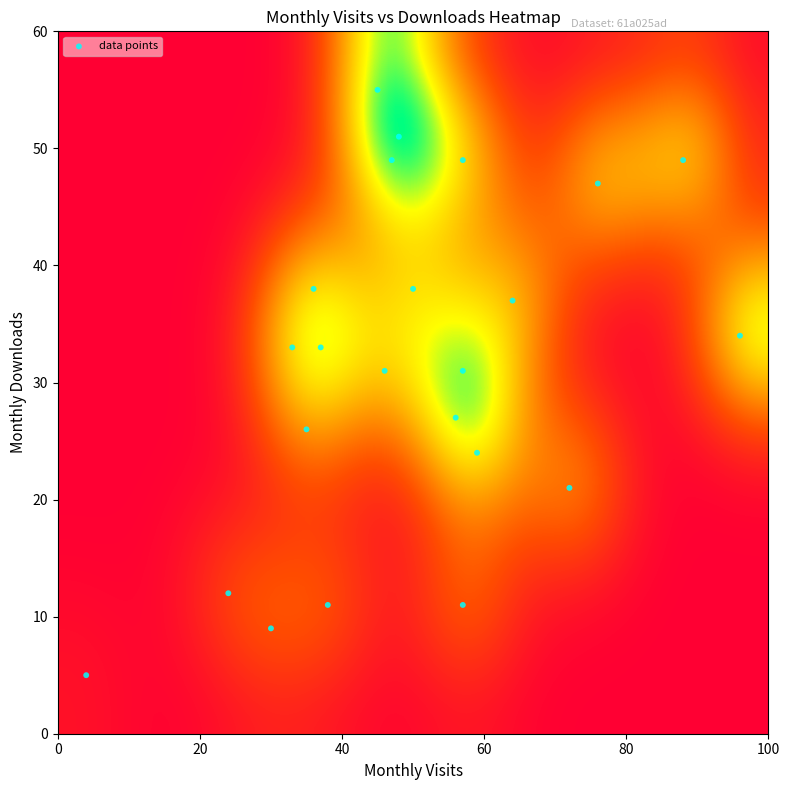

List the coordinates of all points as (Y, X) pairs, reading left to right.

(5, 4)  (12, 24)  (9, 30)  (33, 33)  (26, 35)  (38, 36)  (33, 37)  (11, 38)  (55, 45)  (31, 46)  (49, 47)  (51, 48)  (38, 50)  (27, 56)  (11, 57)  (49, 57)  (31, 57)  (24, 59)  (37, 64)  (21, 72)  (47, 76)  (49, 88)  (34, 96)